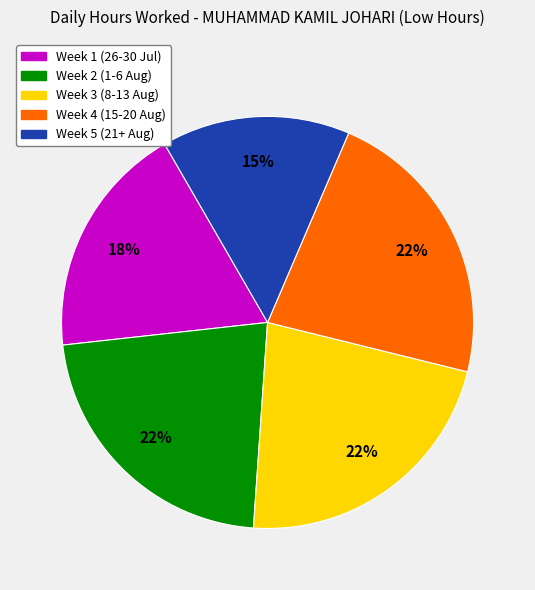

Does any single category account for the majority?

No